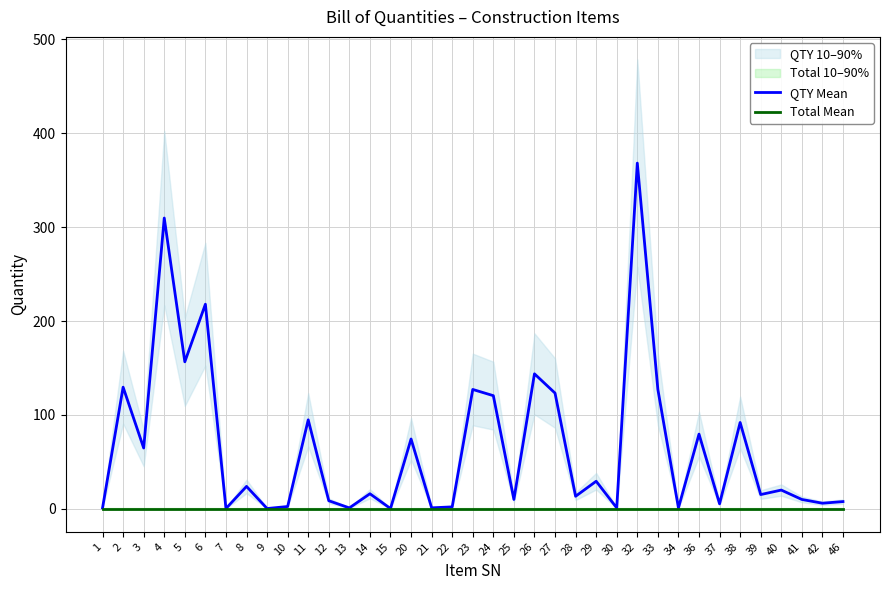

Is the value of Total Mean at 24 greater than the value of QTY Mean at 6?

No